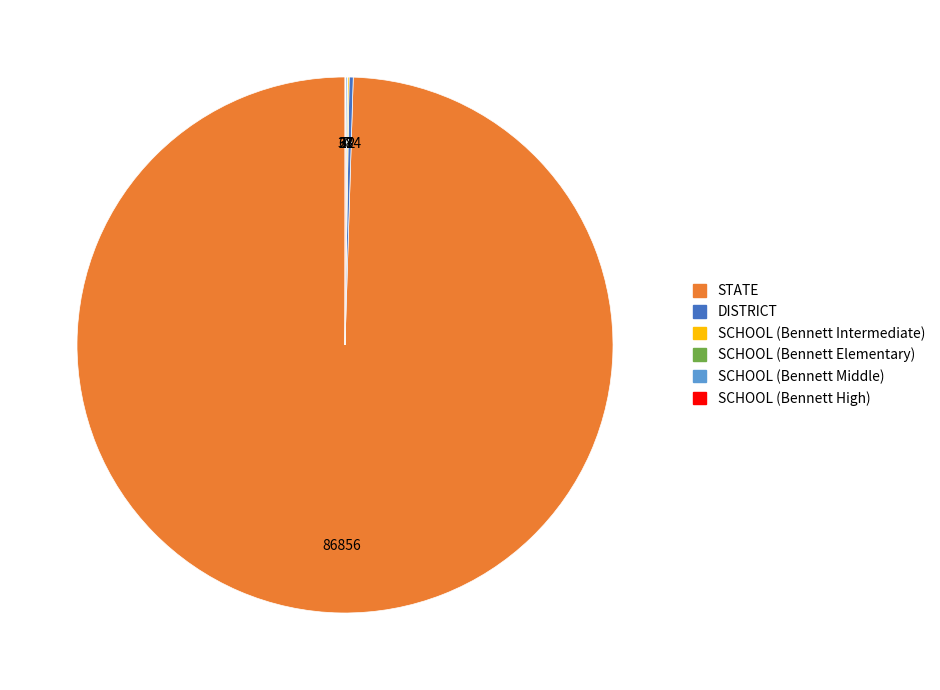

The STATE slice represents 100% of the pie. True or false?

True